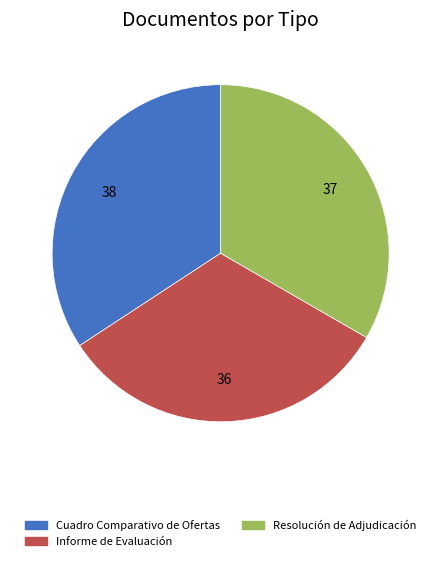

Does Informe de Evaluación represent more than half of the total?

No